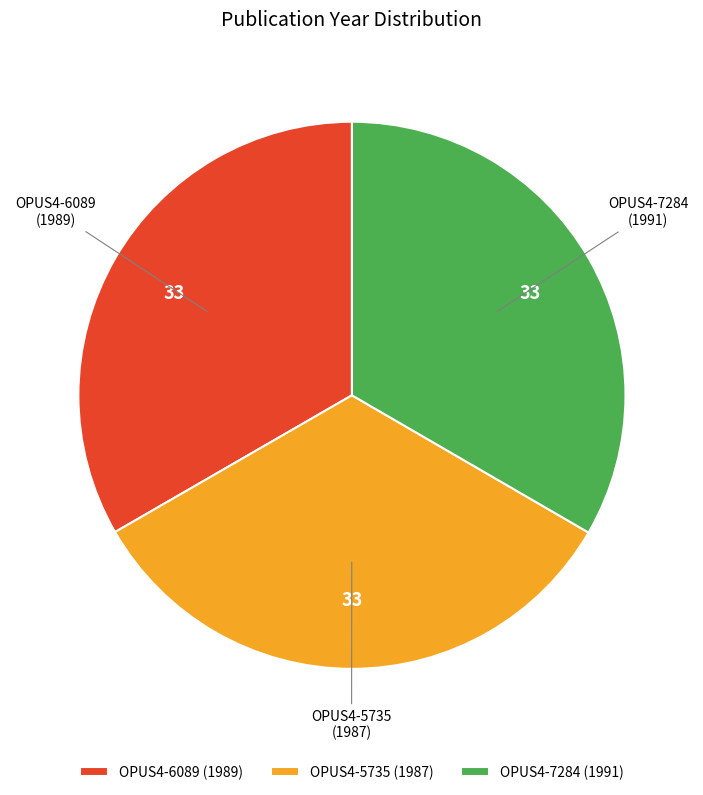

How many slices are in this pie chart?

3